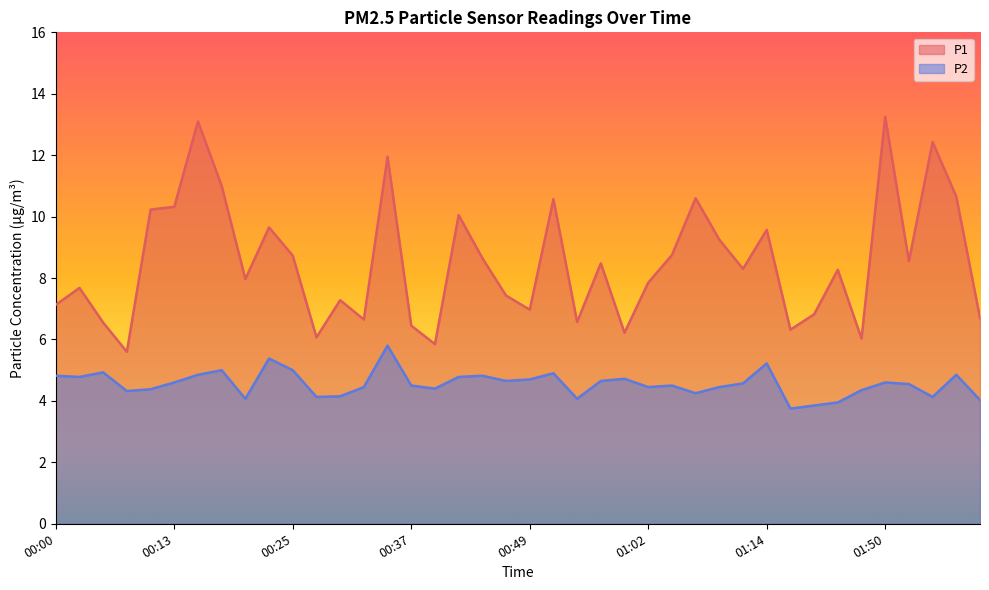

What is the lowest value of the P1 series?

5.6